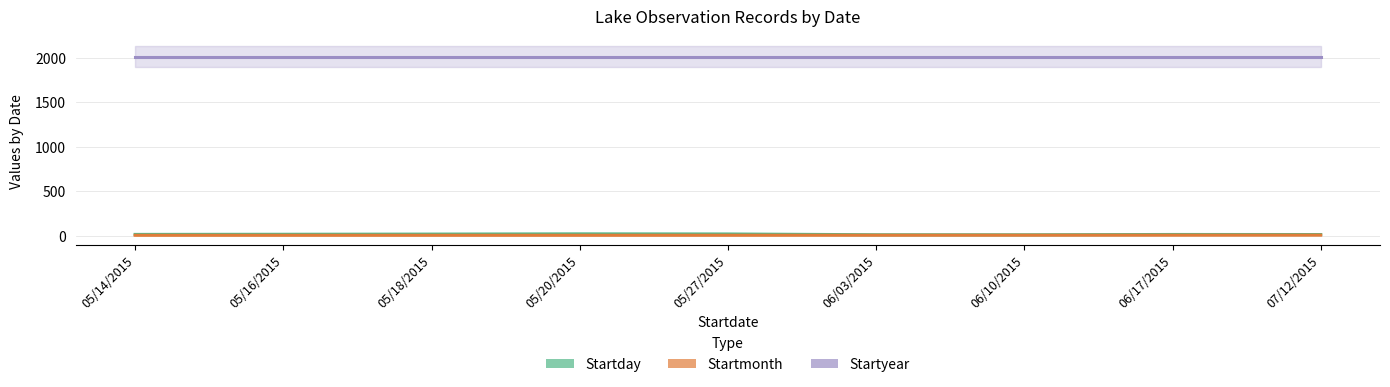

At which category is the sum across all series the highest?

05/20/2015